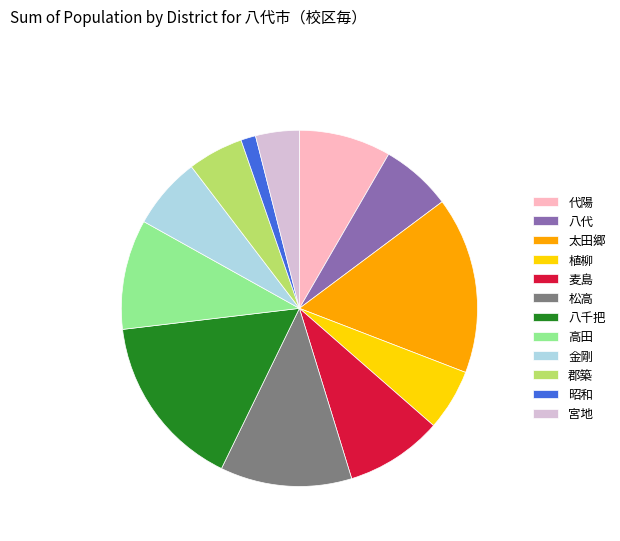

Which has a higher value, 昭和 or 植柳?

植柳